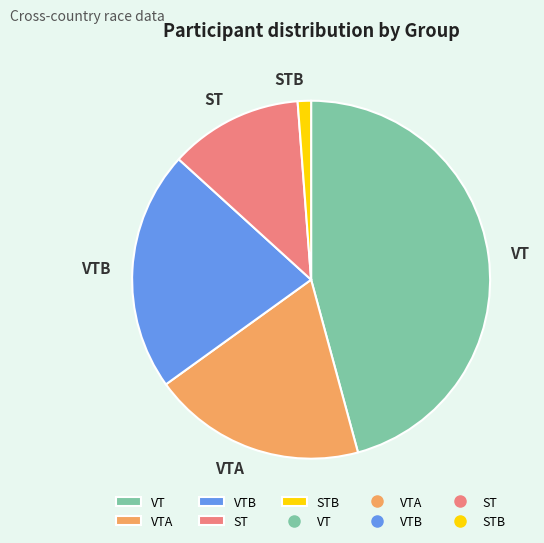

Rank the categories by value from highest to lowest.

VT, VTB, VTA, ST, STB